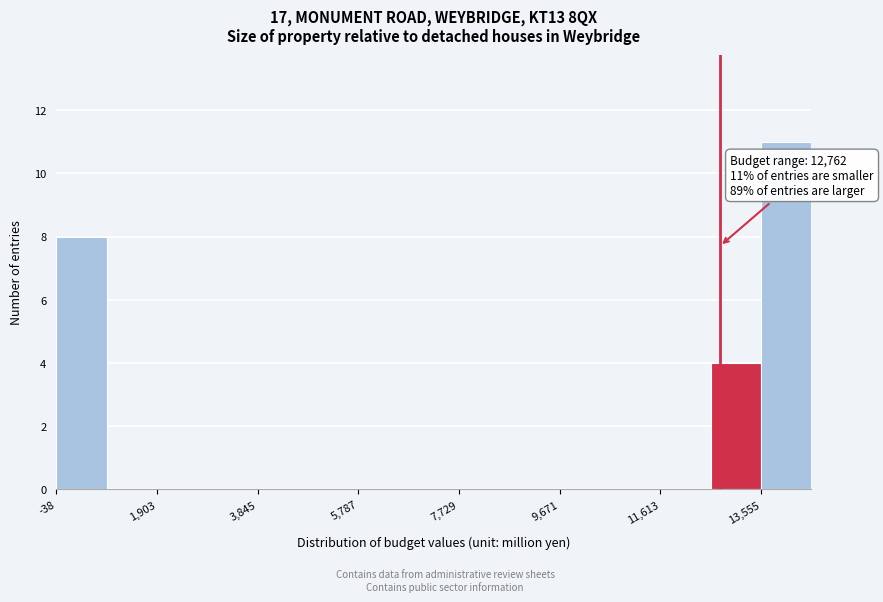

Over which range of the x-axis is the bar tallest?

13600 to 14600